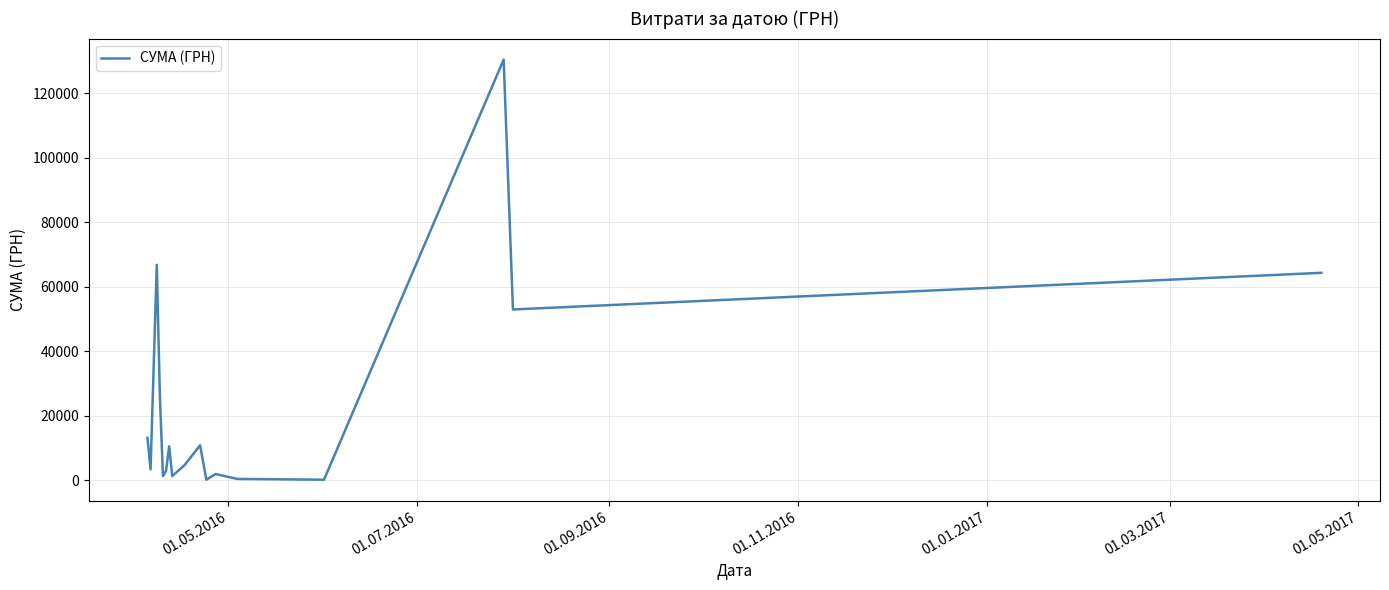

What is the minimum value shown in the chart?

176.0